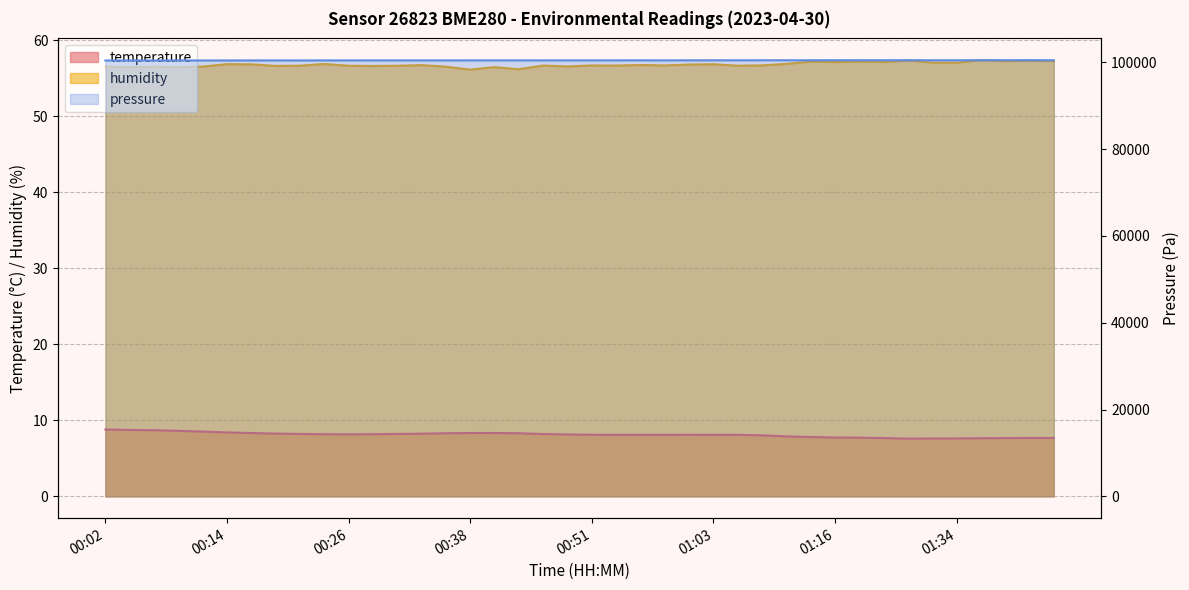

The value of temperature at 00:02 is 8.8. True or false?

True